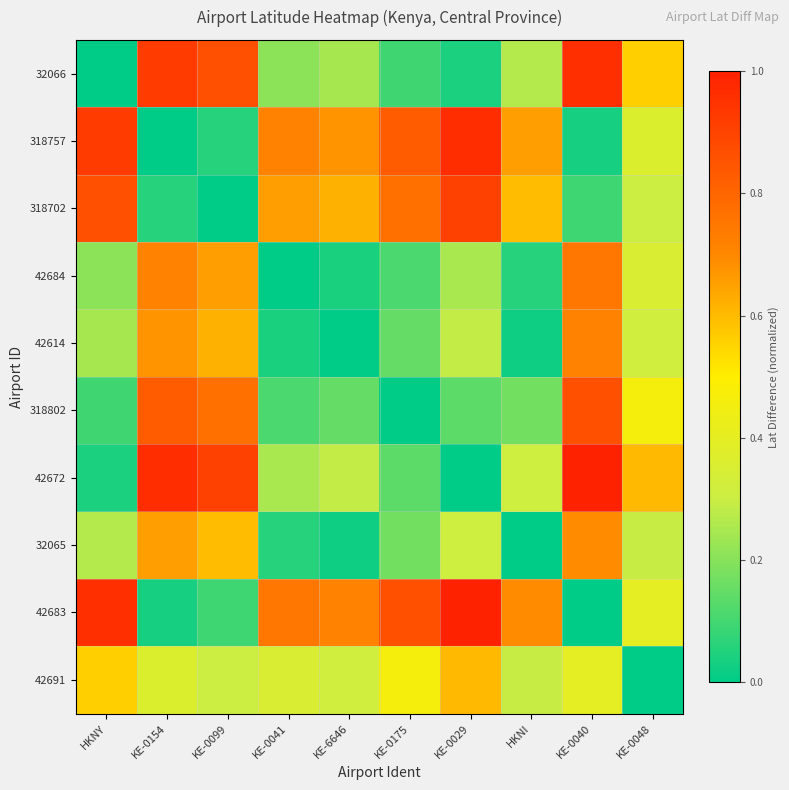

Which series has the largest range (max minus min)?

42672